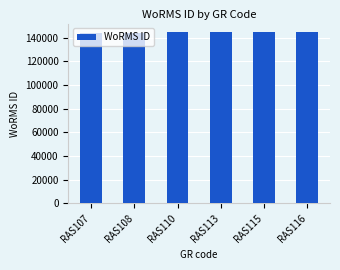

What is the difference between the maximum and minimum values?

1019